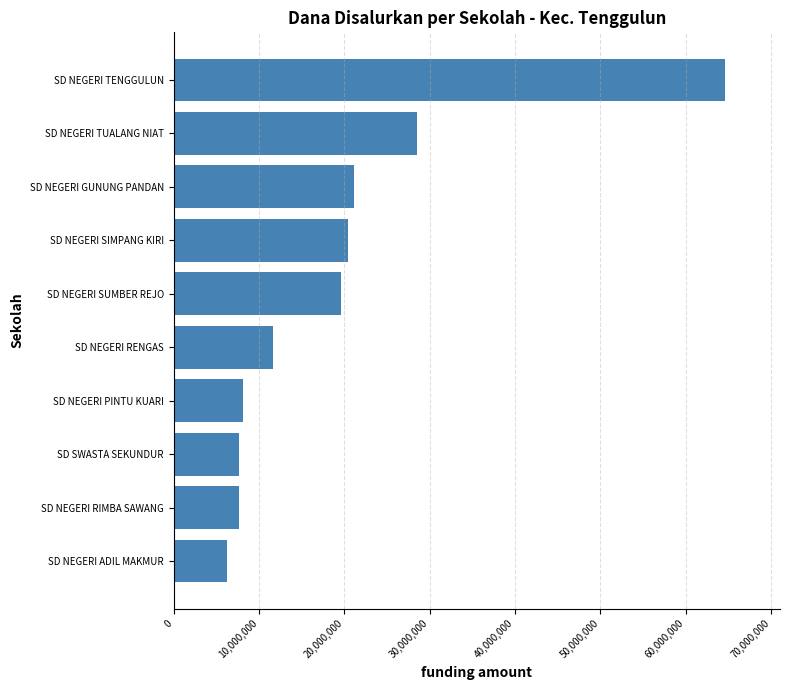

What is the sum of all values?

195750000